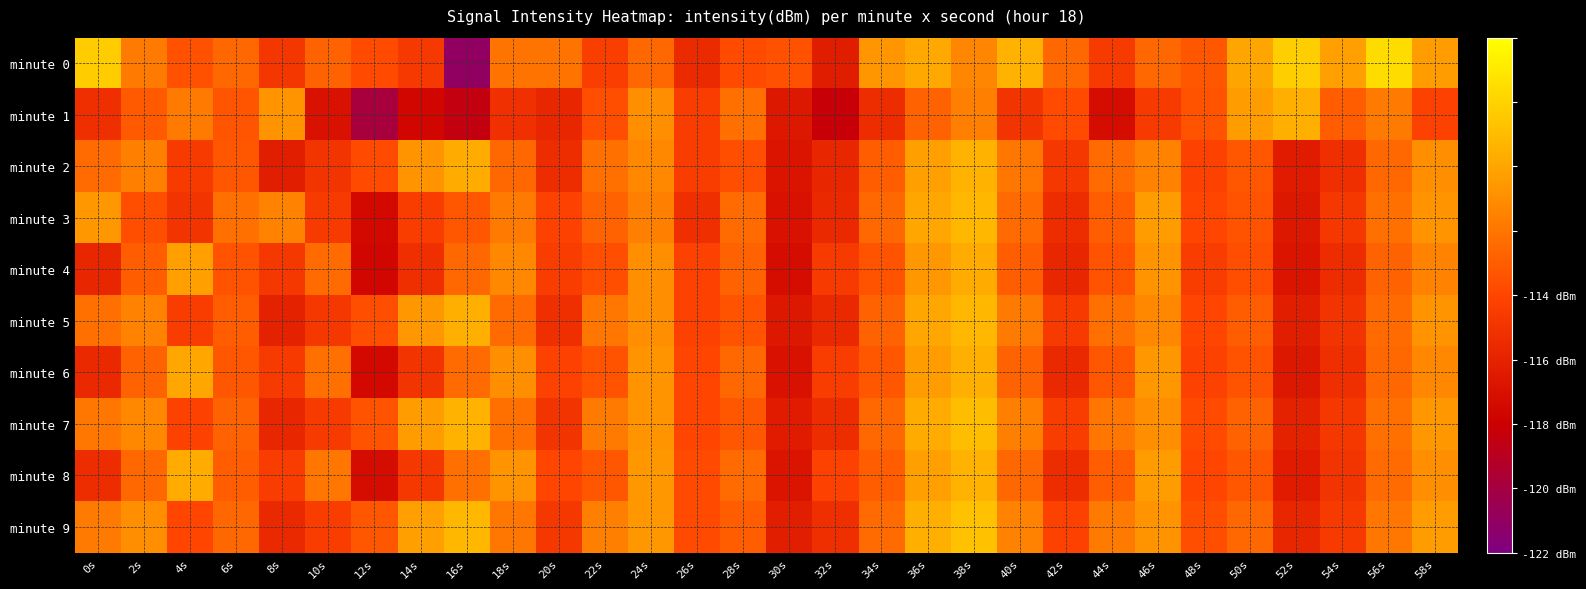

Which category has the lowest value across all series?

16s